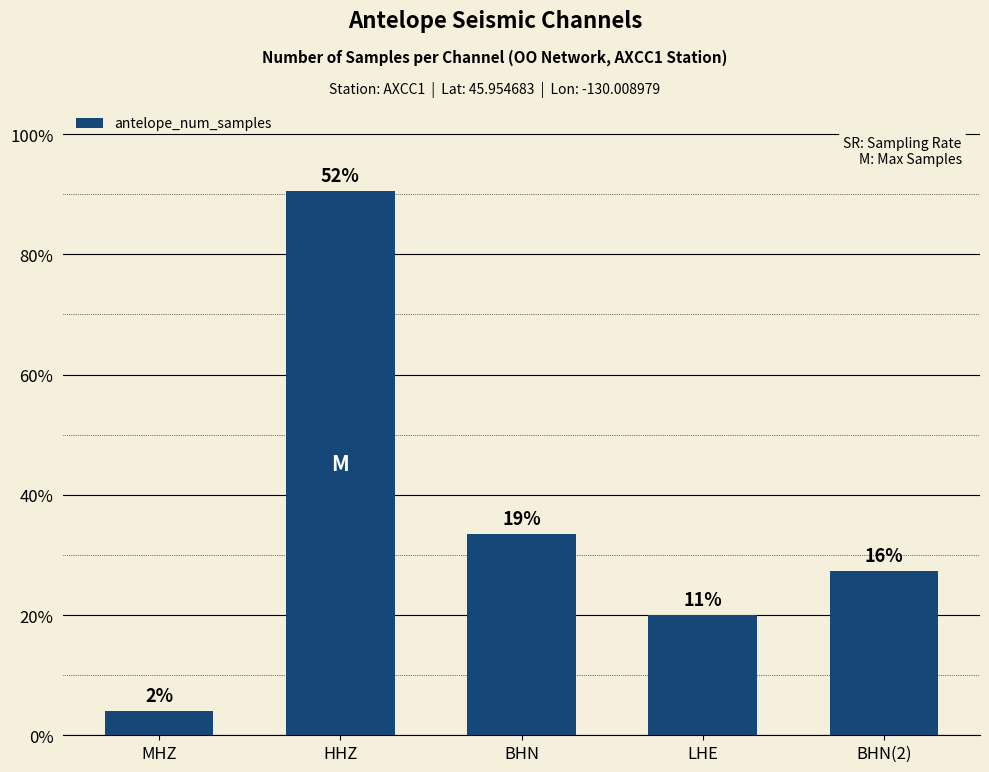

Rank the categories by value from highest to lowest.

HHZ, BHN, BHN(2), LHE, MHZ